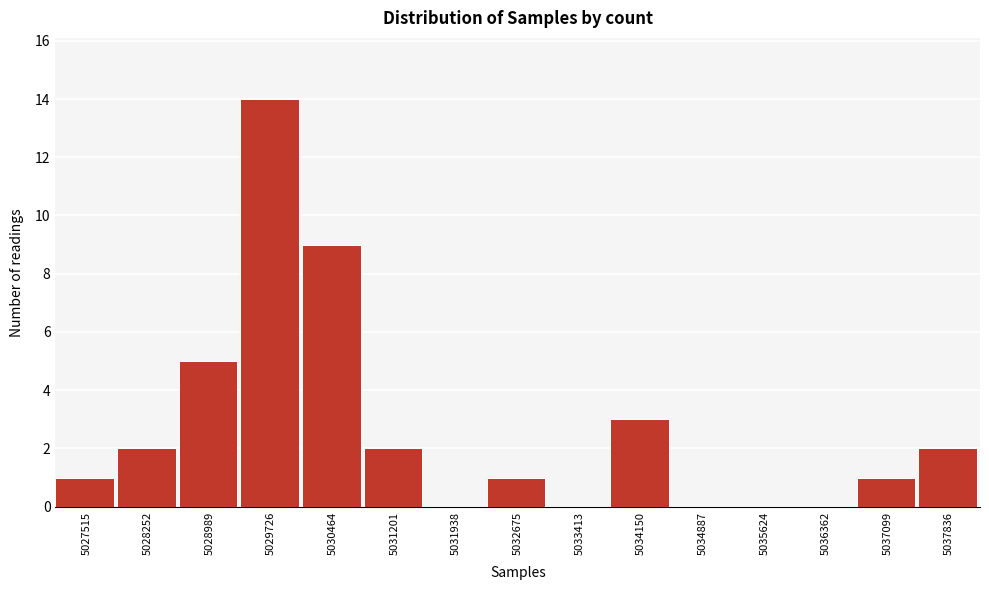

Reading left to right, transcribe all the data shown in this chart.

5027515=1	5028252=2	5028989=5	5029726=14	5030464=9	5031201=2	5031938=0	5032675=1	5033413=0	5034150=3	5034887=0	5035624=0	5036362=0	5037099=1	5037836=2